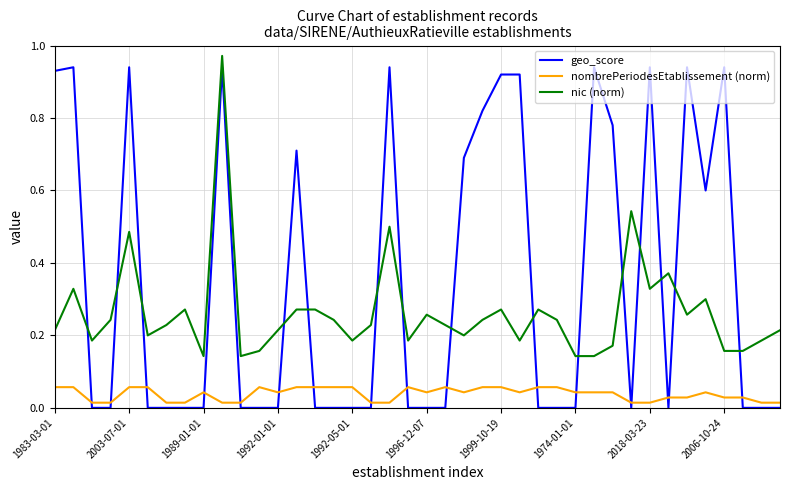

At how many categories does at least one series exceed 0?

40